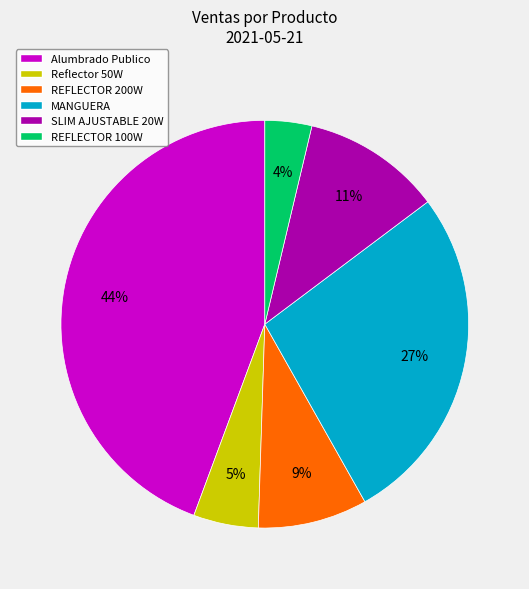

Is there a majority slice in this chart?

No